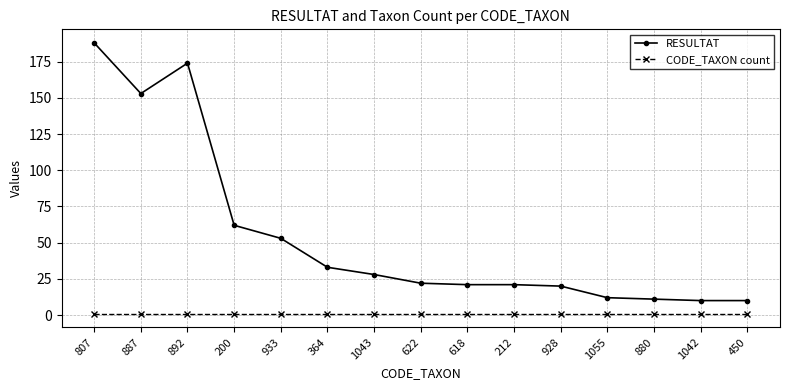

At 1055, list the series in order from smallest to largest.

CODE_TAXON count, RESULTAT